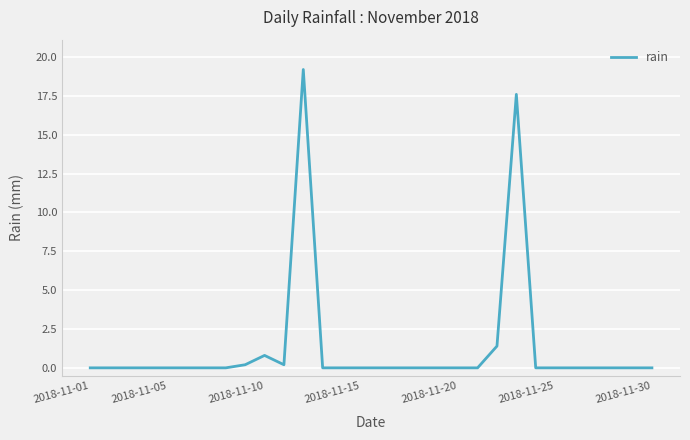

What is the maximum value shown in the chart?

19.2